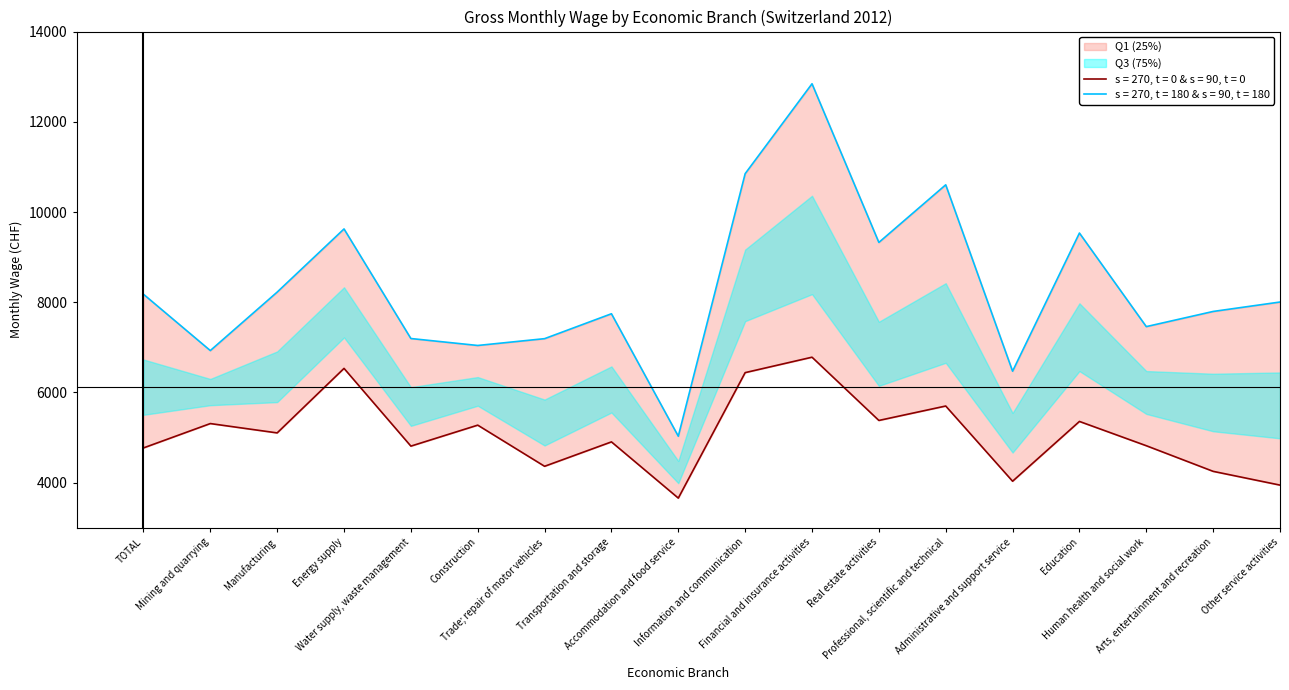

List the labels in order of Q1 (25%) value, largest first.

Financial and insurance activities, Energy supply, Information and communication, Professional, scientific and technical, Real estate activities, Education, Mining and quarrying, Construction, Manufacturing, Transportation and storage, Human health and social work, Water supply, waste management, TOTAL, Trade; repair of motor vehicles, Arts, entertainment and recreation, Administrative and support service, Other service activities, Accommodation and food service